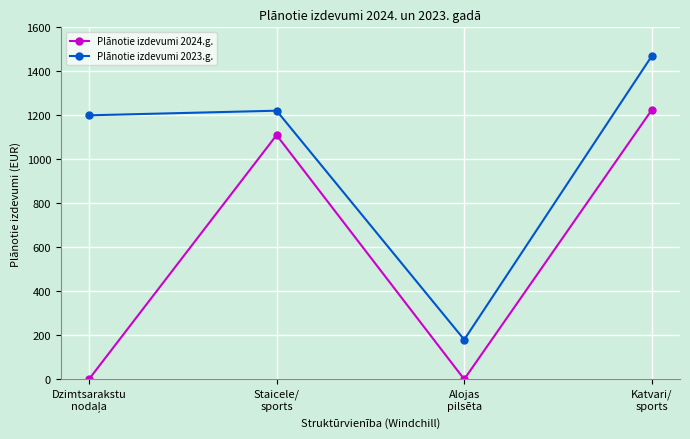

What are all the series names shown in the legend?

Plānotie izdevumi 2024.g., Plānotie izdevumi 2023.g.